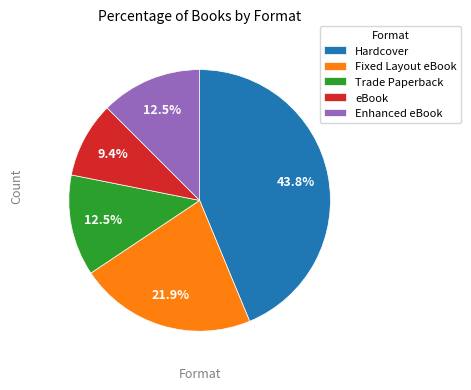

To the nearest percent, what is the average slice percentage?

20%